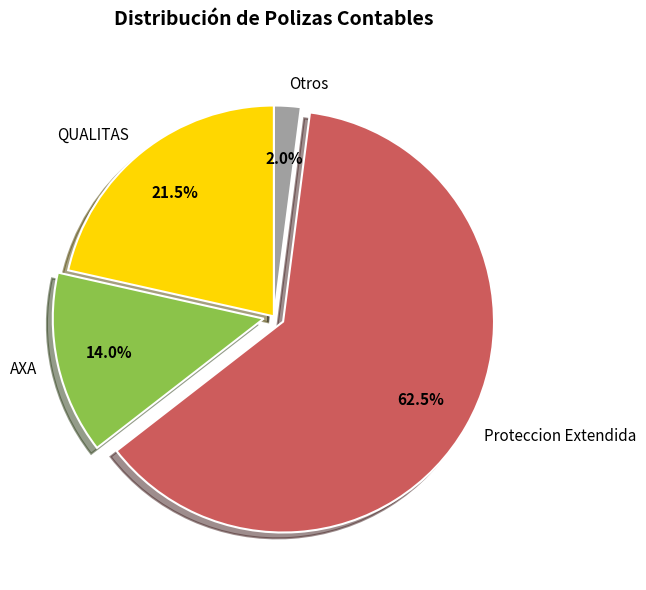

What is the majority slice?

Proteccion Extendida